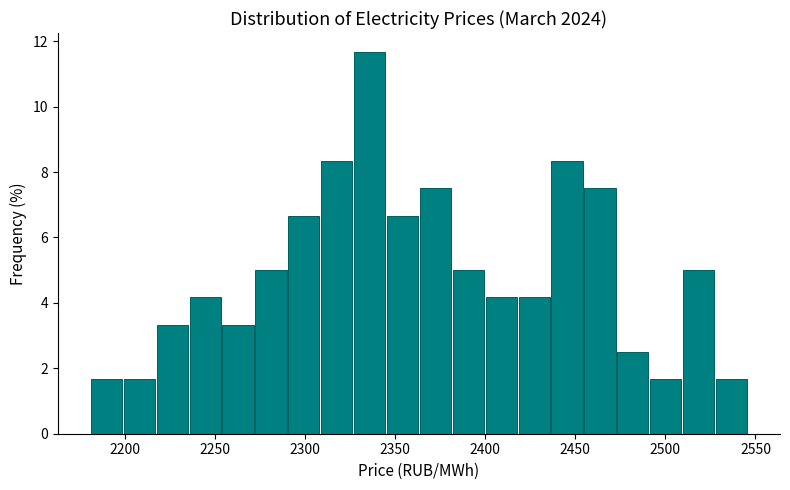

Read against the x-axis, roughly where is the centre of the tallest bar?

2335